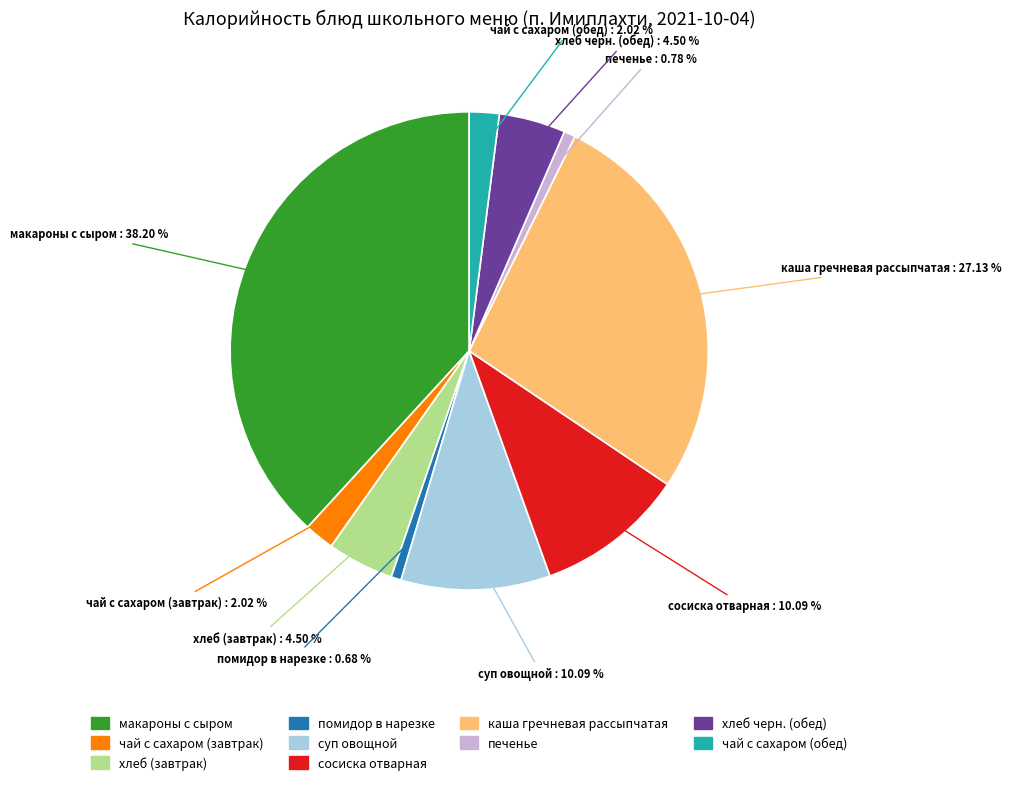

How many slices are in this pie chart?

10